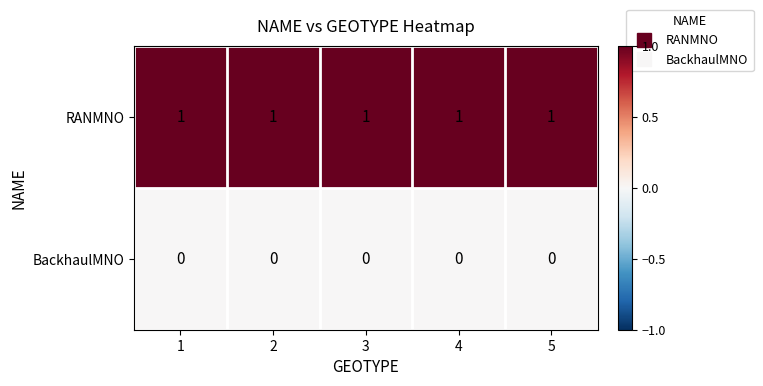

Is the value of RANMNO at 3 greater than the value of BackhaulMNO at 3?

Yes